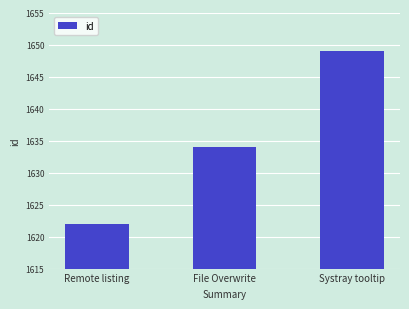

What is the label of the 1st bar from the left?

Remote listing